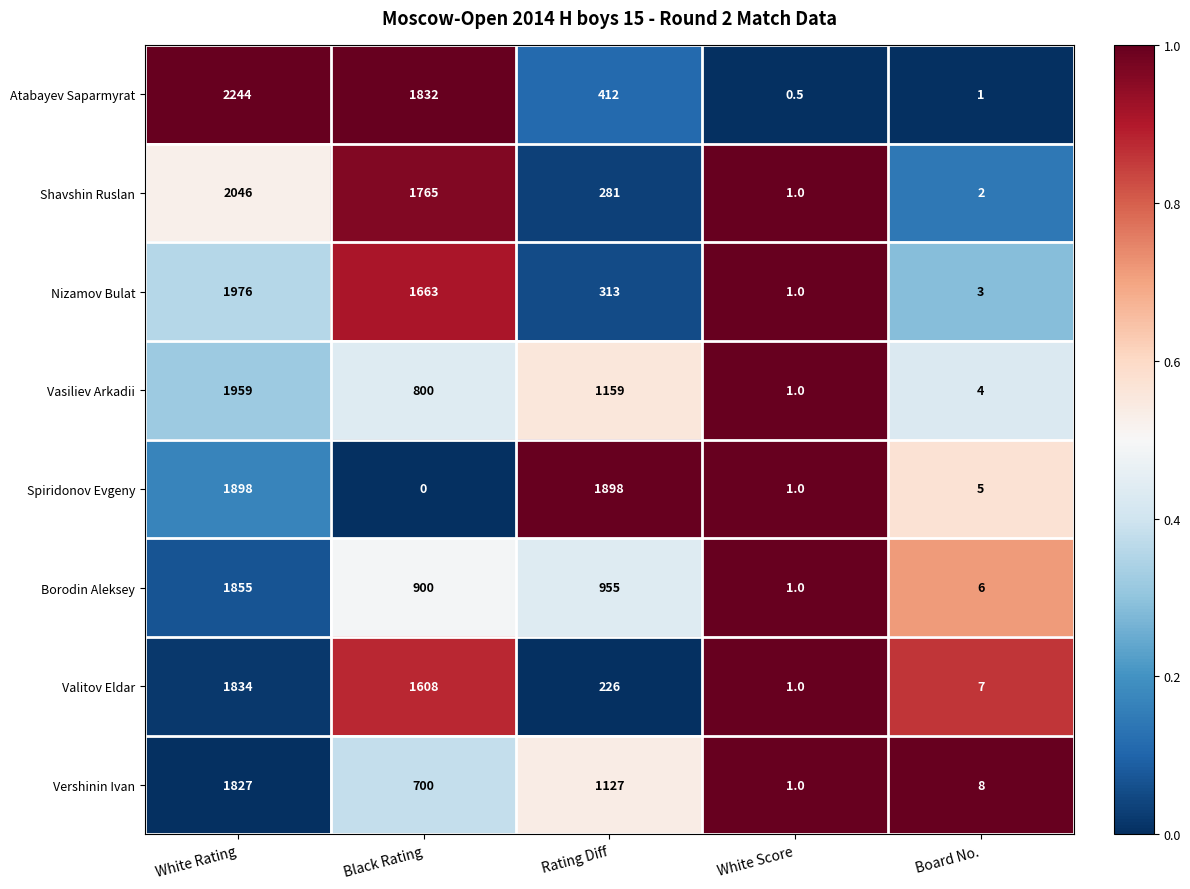

What is the difference between the Spiridonov Evgeny values at Rating Diff and Board No.?

1893.0